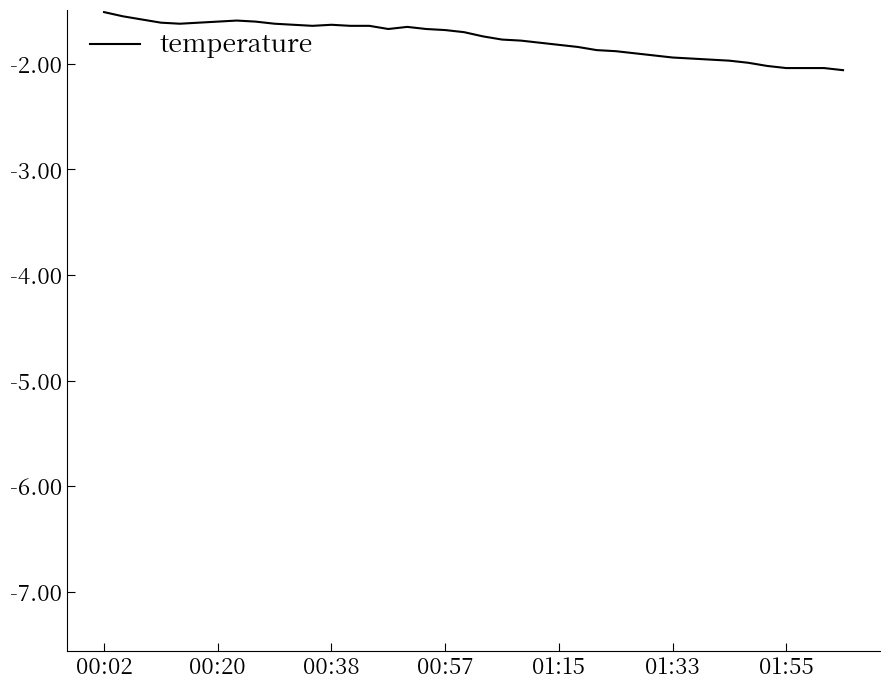

What is the maximum value shown in the chart?

-1.5